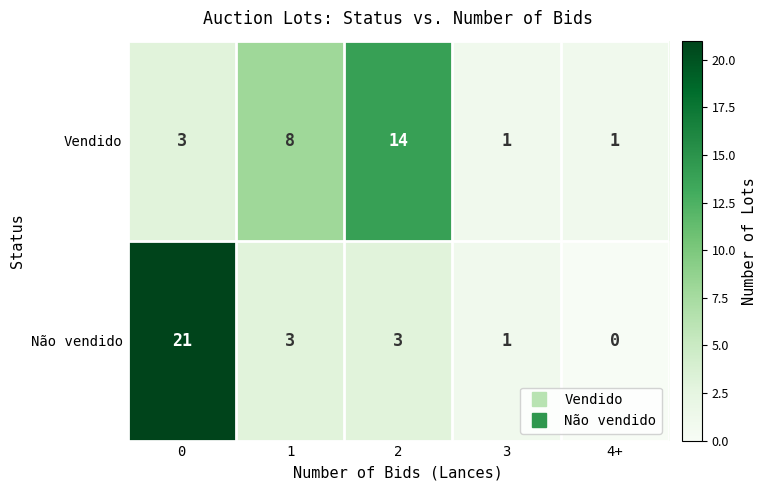

What is the difference between the second highest and minimum values in the Não vendido series?

3